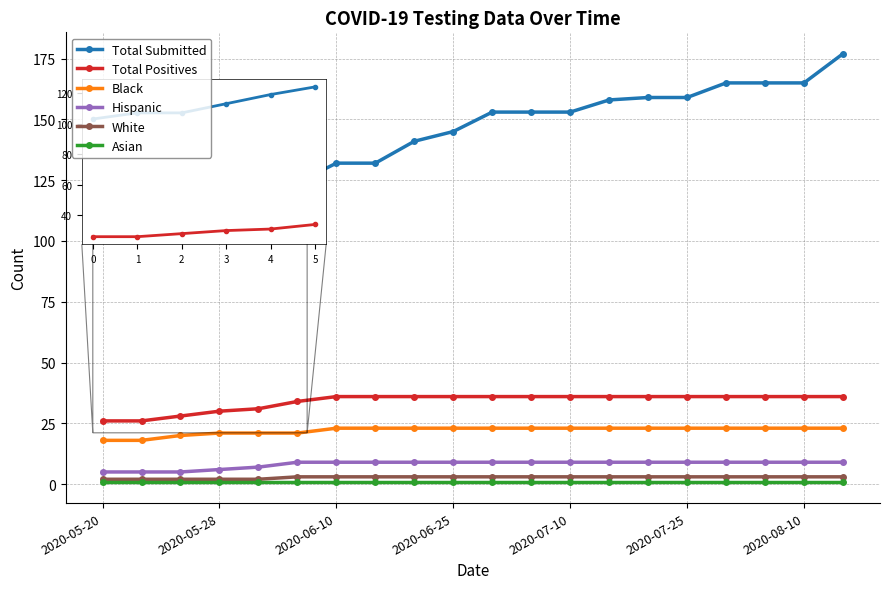

True or false: Total Submitted and White cross at least once.

False